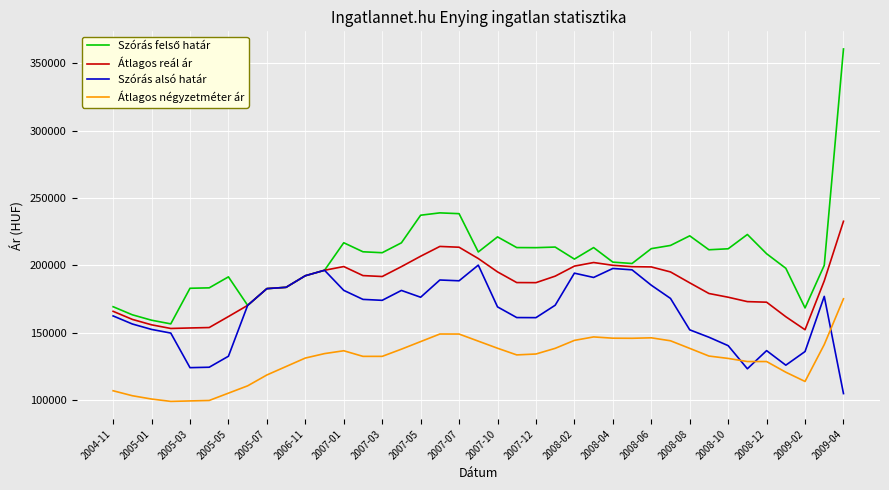

At how many categories does at least one series exceed 335201?

1